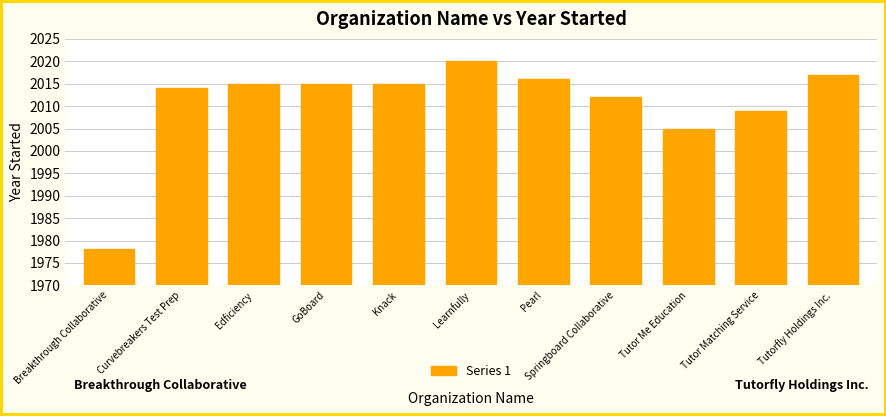

What is the sum of all values?

22116